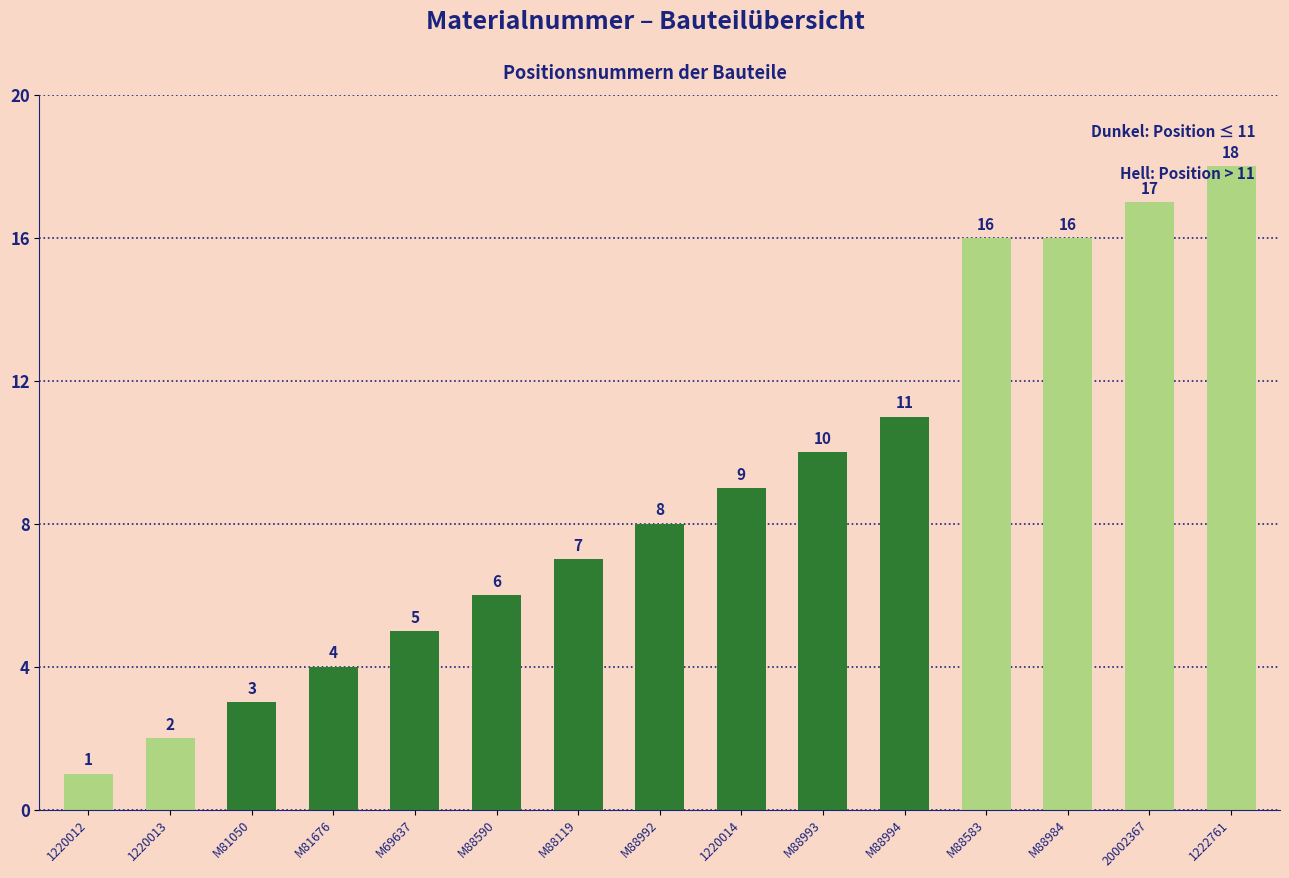

True or false: the data shows 23 at M88984.

False